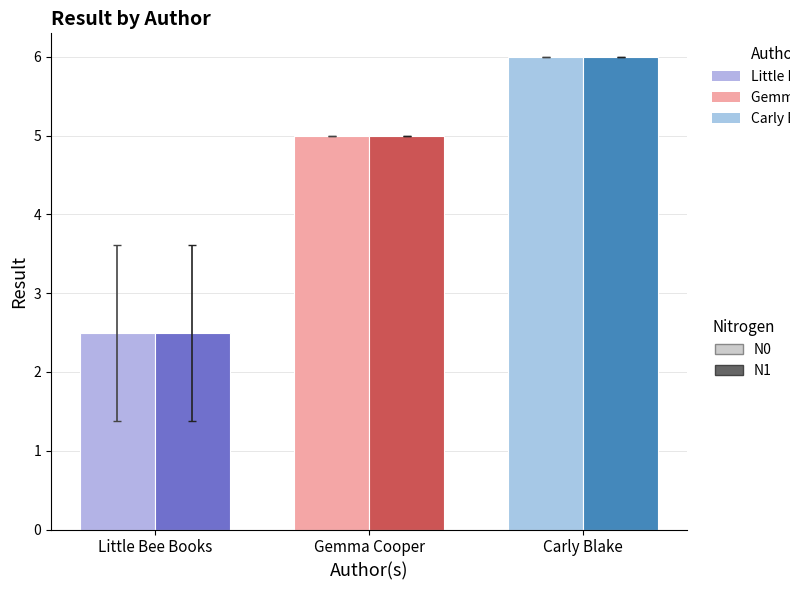

The value of N1 at Carly Blake is 3.2. True or false?

False